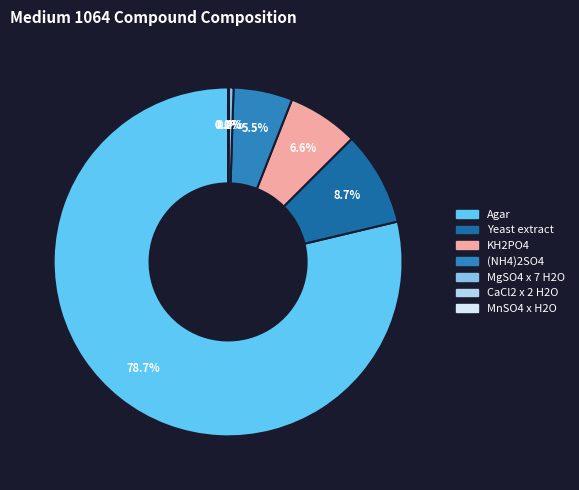

What percentage is NOT represented by Yeast extract?

91.3%